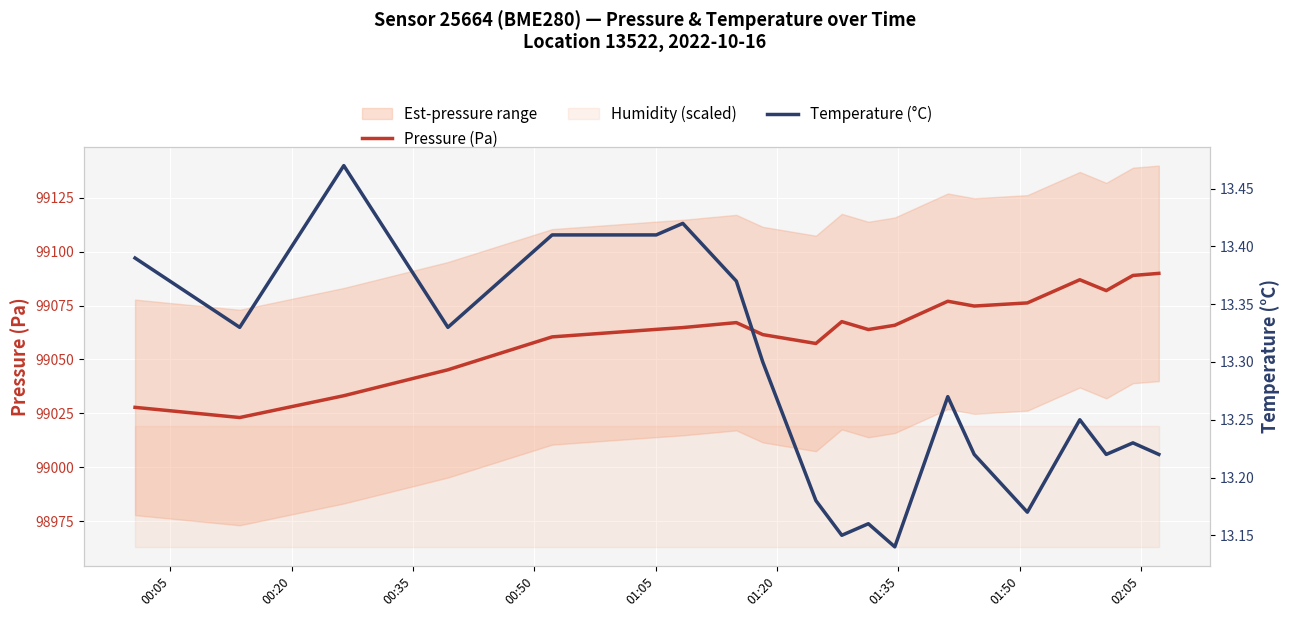

True or false: Temperature (°C) and Pressure (Pa) intersect in this chart.

False